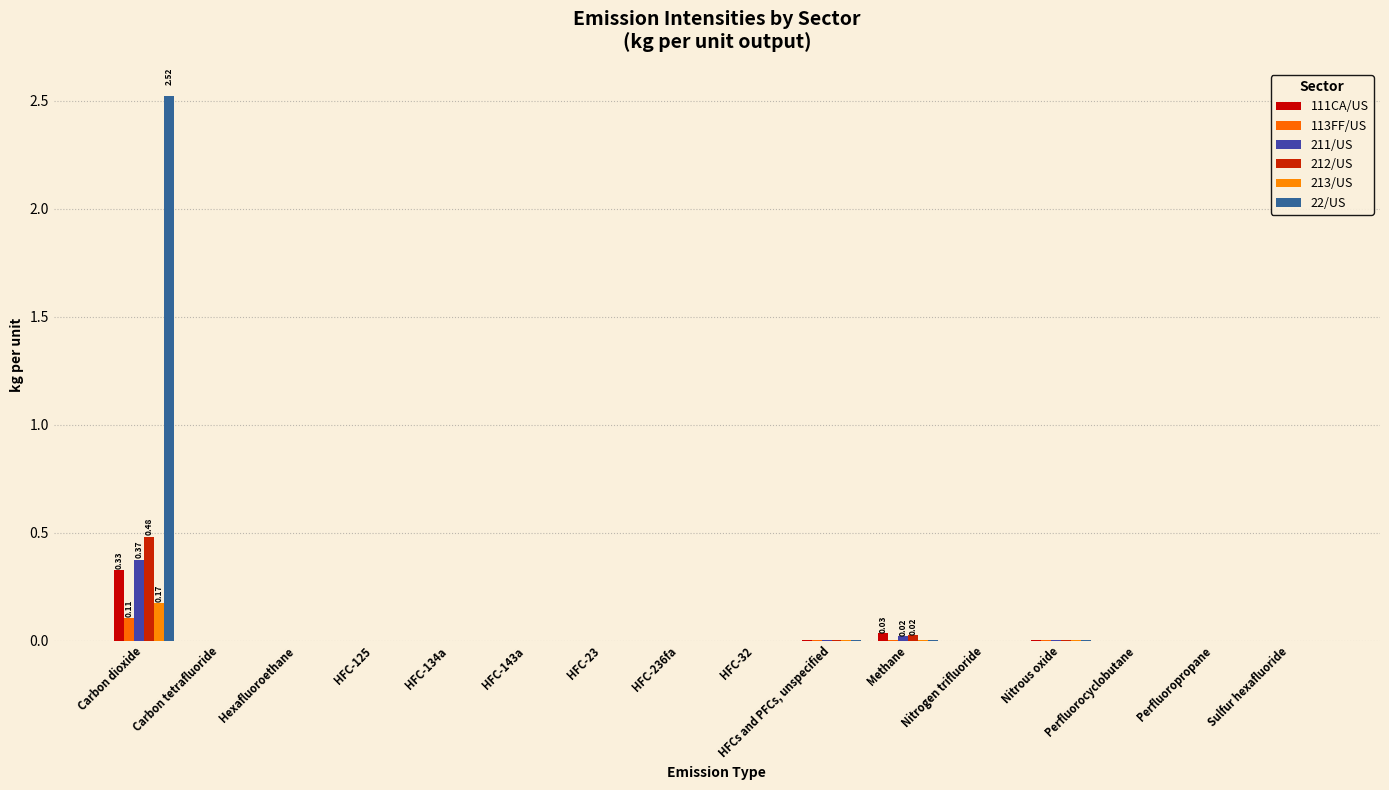

How many series are shown in this chart?

6